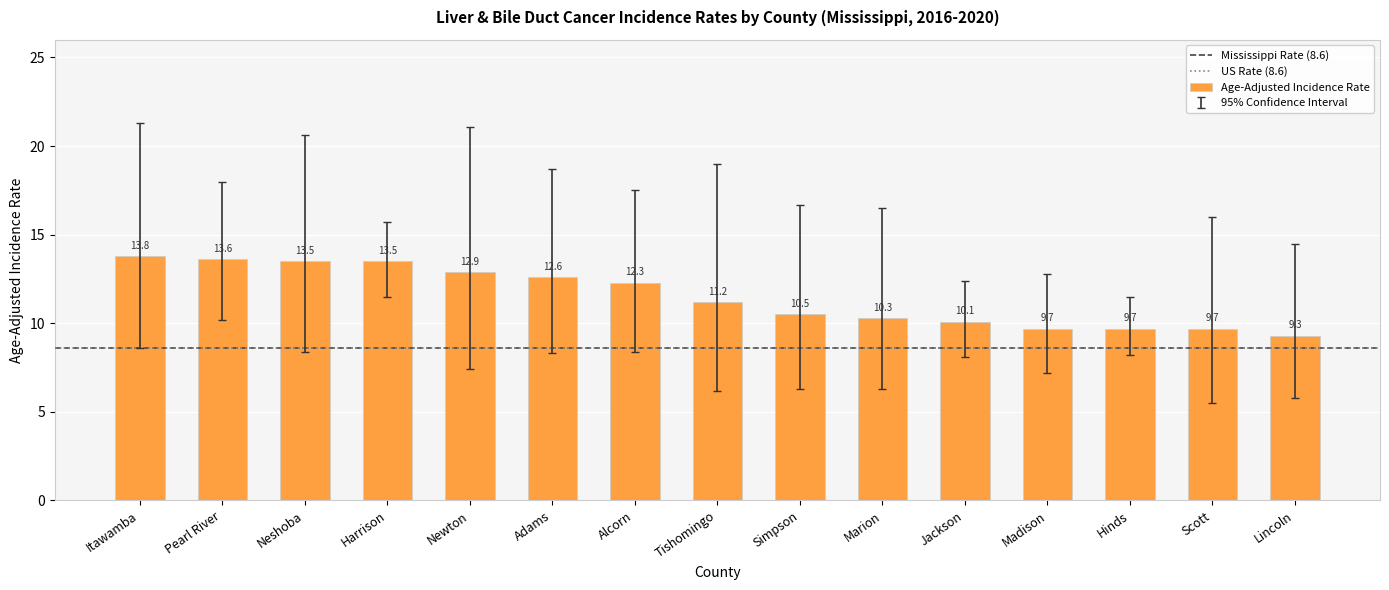

What is the change in value from Itawamba to Tishomingo?

-2.6